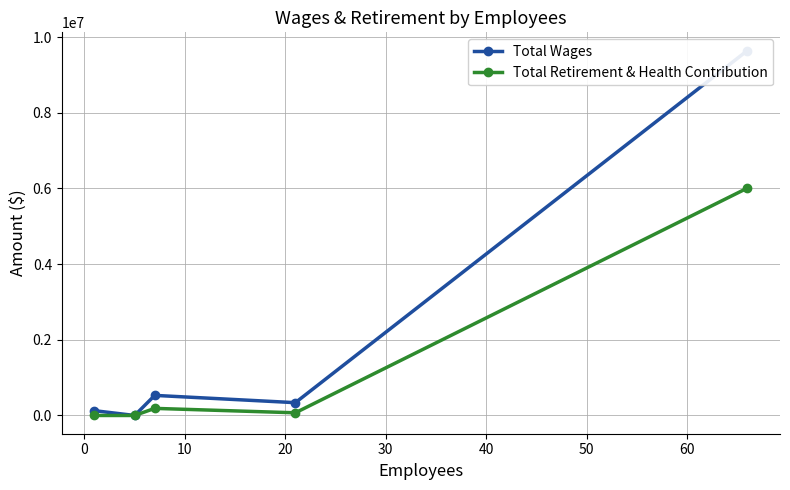

Is the value of Total Wages at 20 greater than the value of Total Retirement & Health Contribution at 30?

No